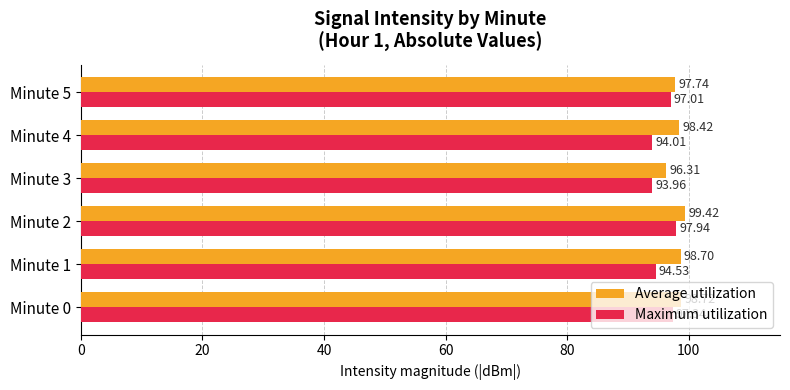

How many values in the Maximum utilization series are below 97?

3